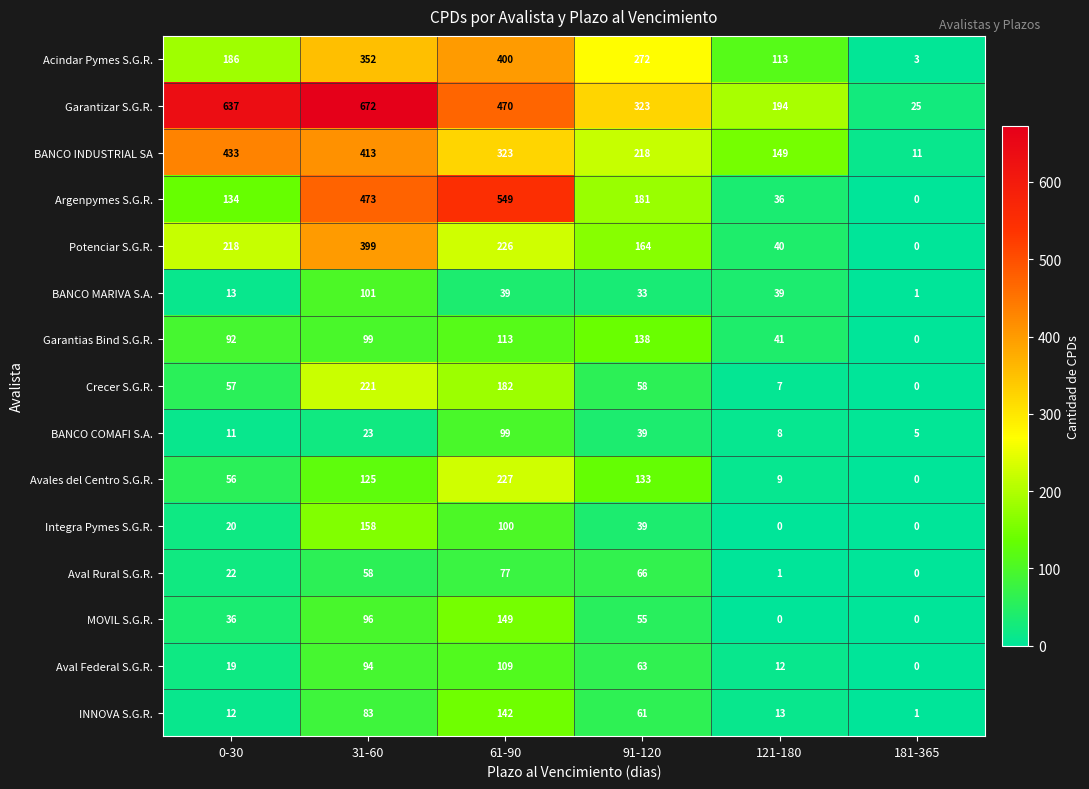

True or false: Crecer S.G.R. has a value of 57 at 0-30.

True